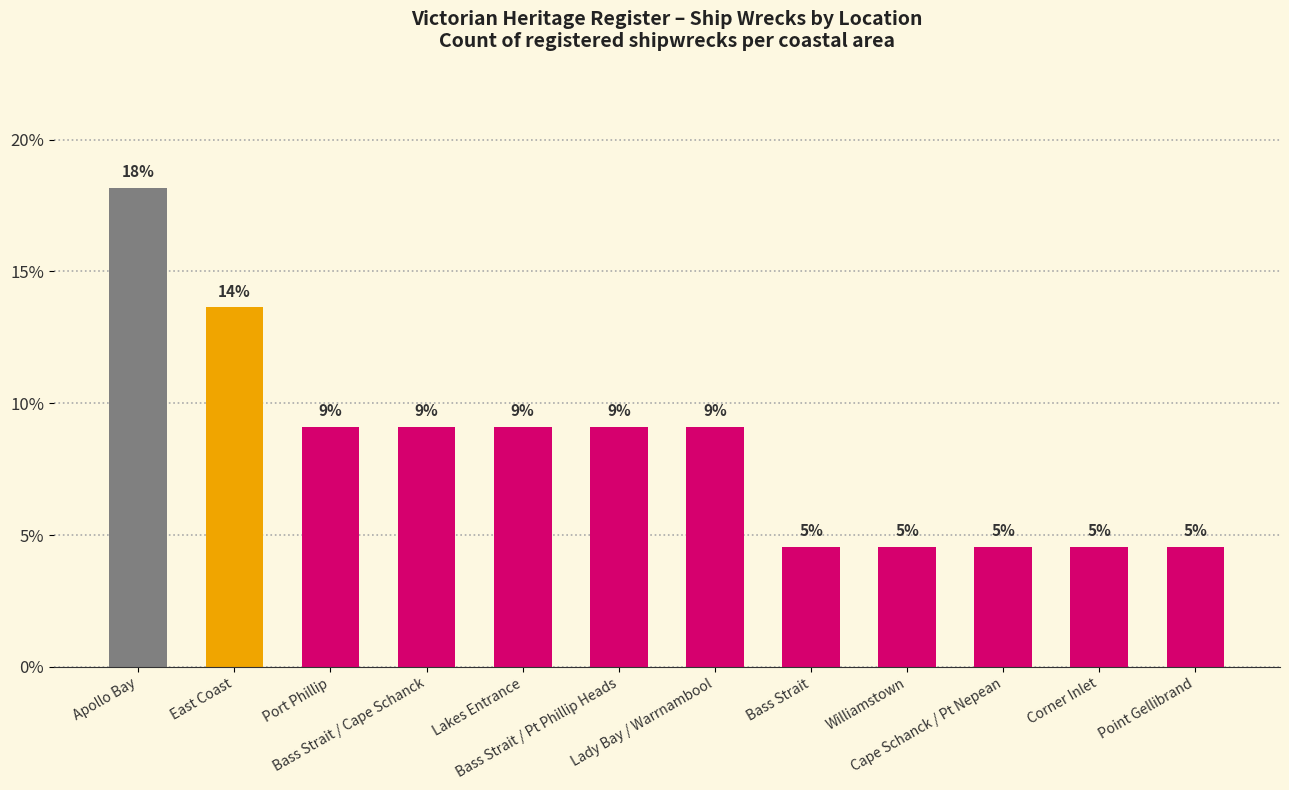

What position from the left is Bass Strait / Cape Schanck?

4